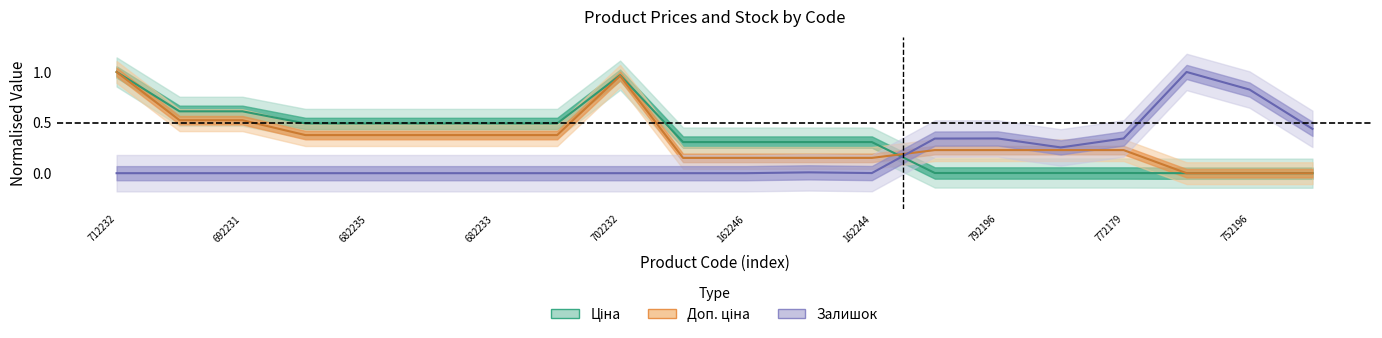

Is the value of Залишок at 287682236 greater than the value of Доп. ціна at 287682231?

No